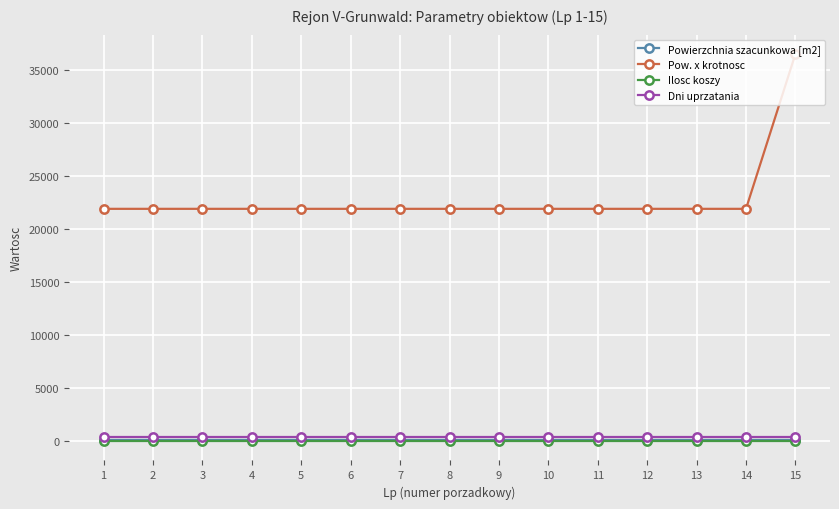

At which category is the sum across all series the highest?

15